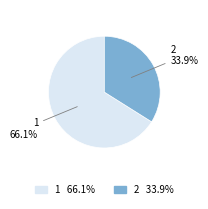

Does 1 account for over 50% of the chart?

Yes